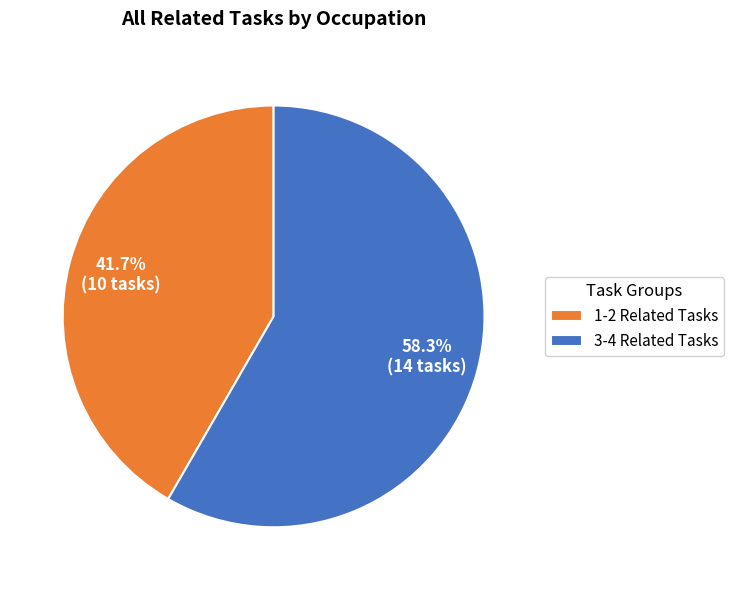

What is the largest slice in the pie chart?

3-4 Related Tasks